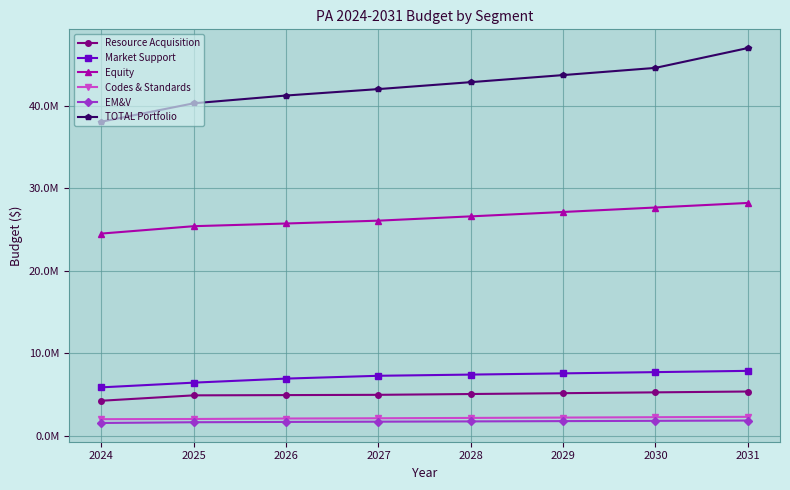

Reading left to right, extract all data points from this chart.

Resource Acquisition: 4223632.0	4878705.0	4908911.0	4941325.0	5040151.5	5140954.5	5241683.0	5343516.7
Market Support: 5849395.0	6421557.0	6911074.0	7253613.0	7398685.3	7546659.0	7697592.2	7851544.0
Equity: 24519591.0	25415053.0	25741864.0	26085694.0	26607407.9	27139556.0	27682347.2	28235994.1
Codes & Standards: 1984954.0	2008191.0	2065581.0	2096431.0	2138359.6	2181126.8	2224749.4	2269244.3
EM&V: 1524065.0	1613480.0	1651143.0	1682378.0	1716025.0	1750345.5	1785352.4	1821059.5
TOTAL Portfolio: 38101637.0	40336986.0	41278573.0	42059441.0	42900629.3	43758641.9	44631724.1	47038358.6